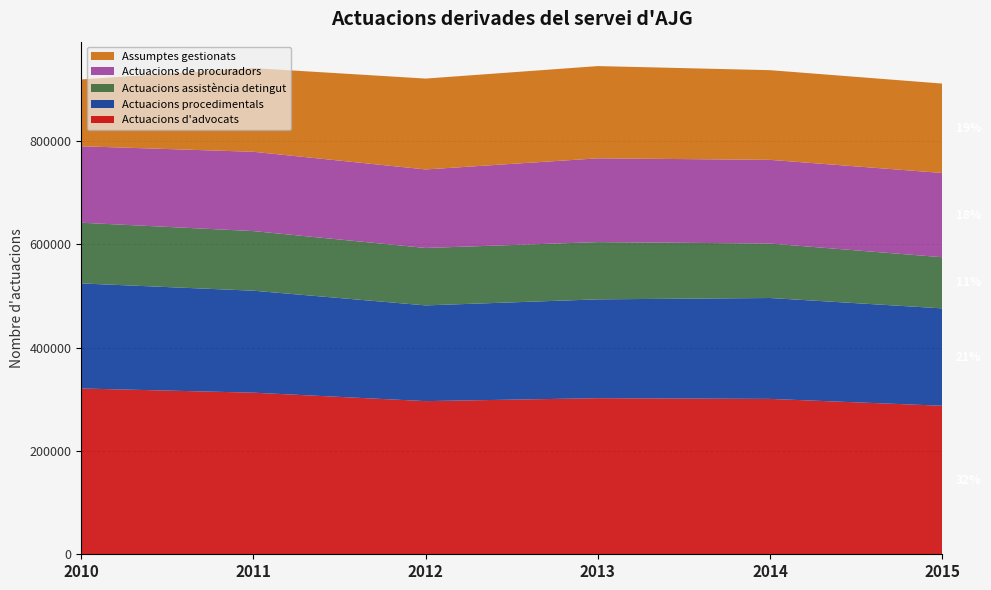

Reading right to left, transcribe all the data shown in this chart.

Actuacions d'advocats: 2015=287643	2014=300912	2013=302294	2012=296622	2011=312960	2010=321071
Actuacions procedimentals: 2015=188606	2014=195387	2013=191407	2012=185381	2011=197483	2010=203475
Actuacions assistència detingut: 2015=99037	2014=105525	2013=110887	2012=111241	2011=115477	2010=117596
Actuacions de procuradors: 2015=163169	2014=162057	2013=162235	2012=152046	2011=153555	2010=148068
Assumptes gestionats: 2015=173160	2014=173680	2013=178664	2012=175978	2011=162108	2010=129415